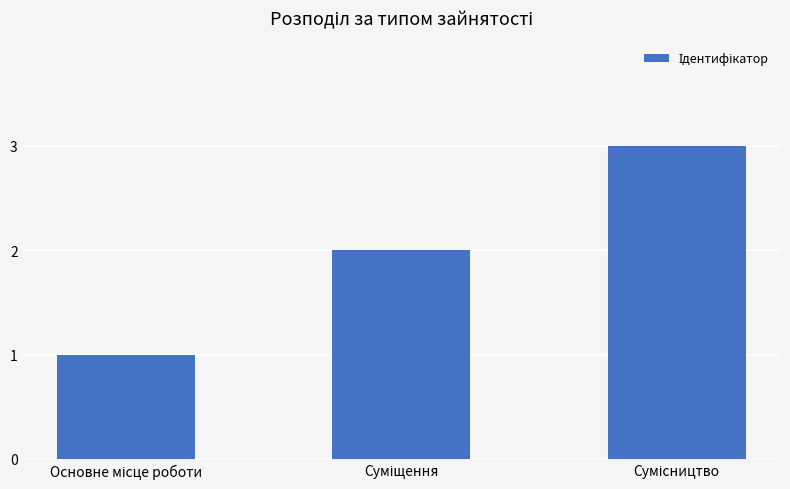

What is the greatest value displayed?

3